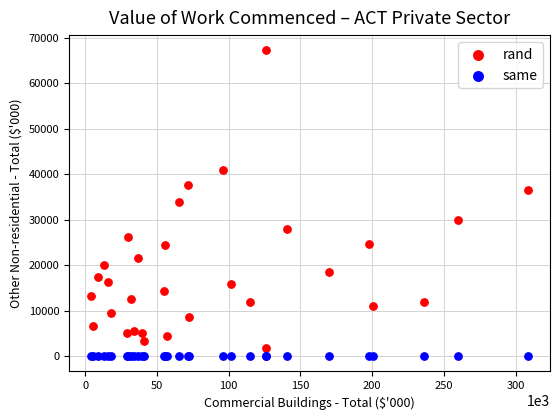

What are all the series names shown in the legend?

rand, same